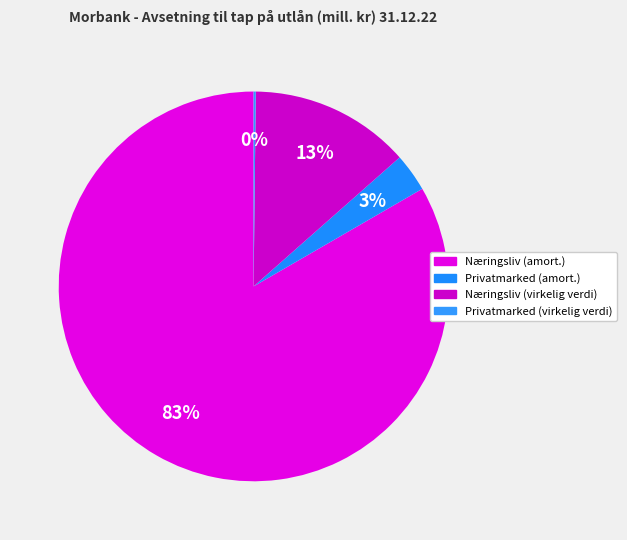

Is there a majority slice in this chart?

Yes